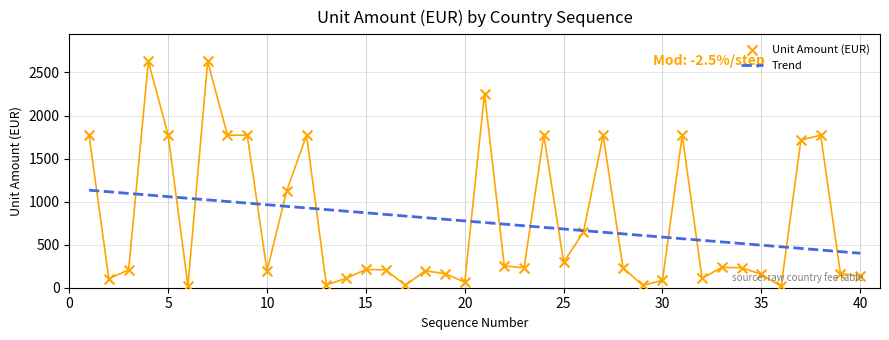

The value of Trend at 25 is 1108.4. True or false?

False